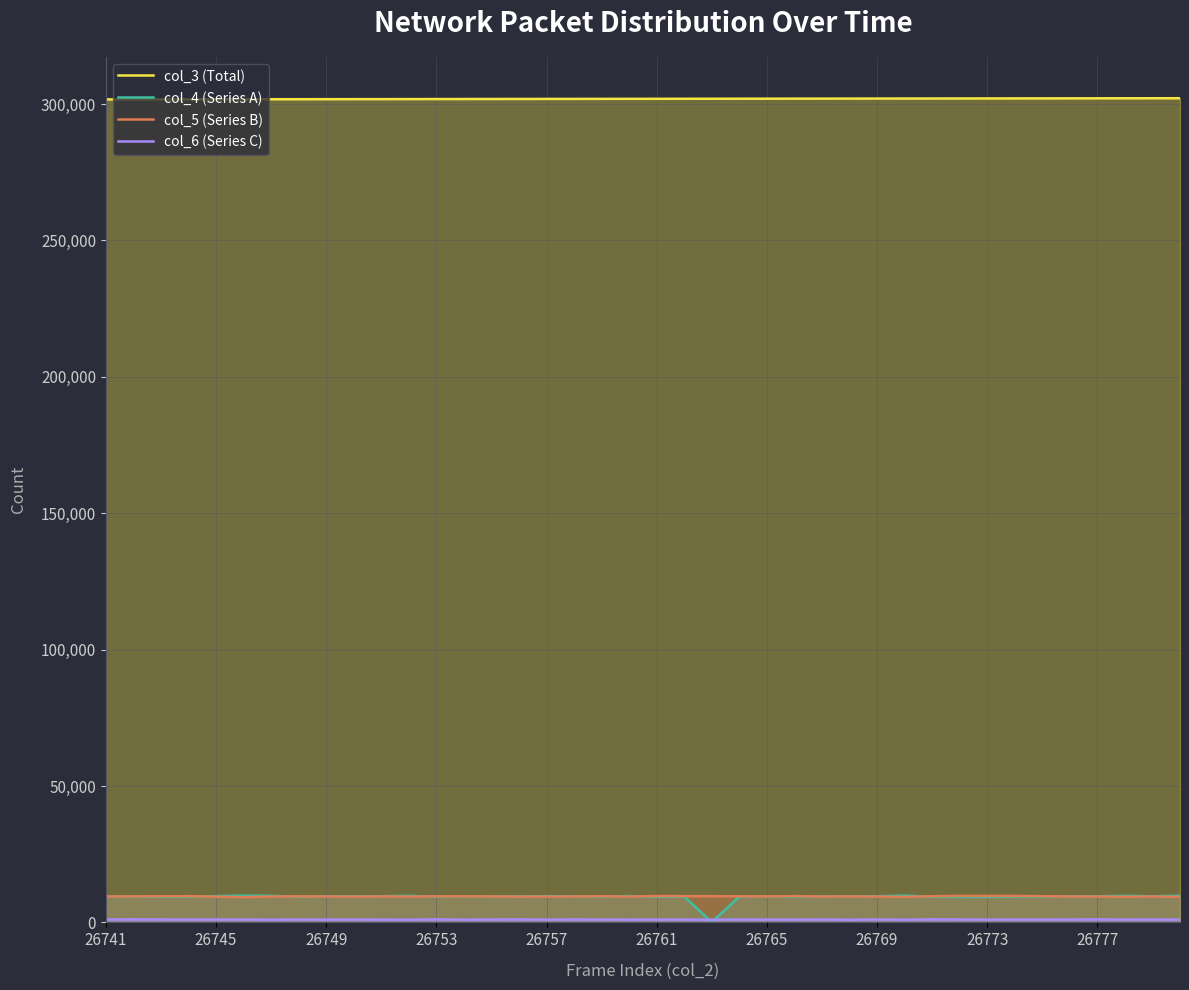

How many interior local peaks does the col_6 (Series C) series have?

13